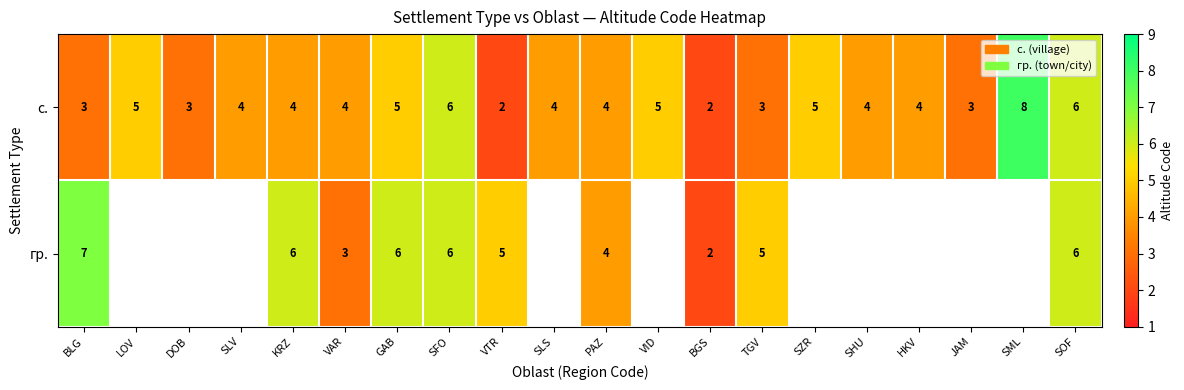

The с. series shows 8.8 at VID. True or false?

False